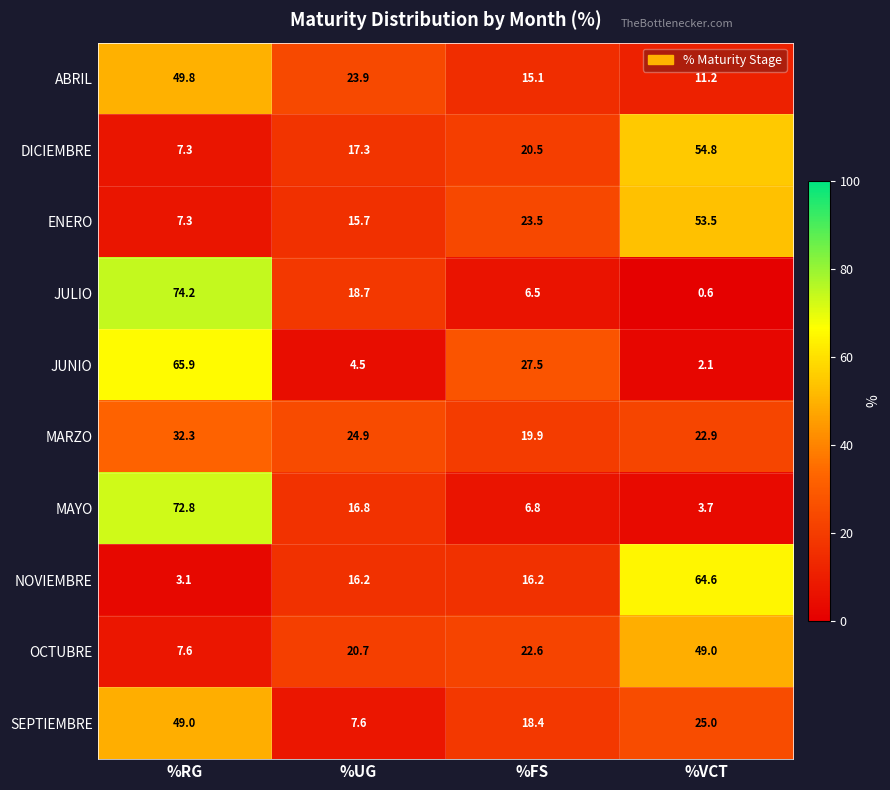

At %FS, list the series in order from largest to smallest.

JUNIO, ENERO, OCTUBRE, DICIEMBRE, MARZO, SEPTIEMBRE, NOVIEMBRE, ABRIL, MAYO, JULIO